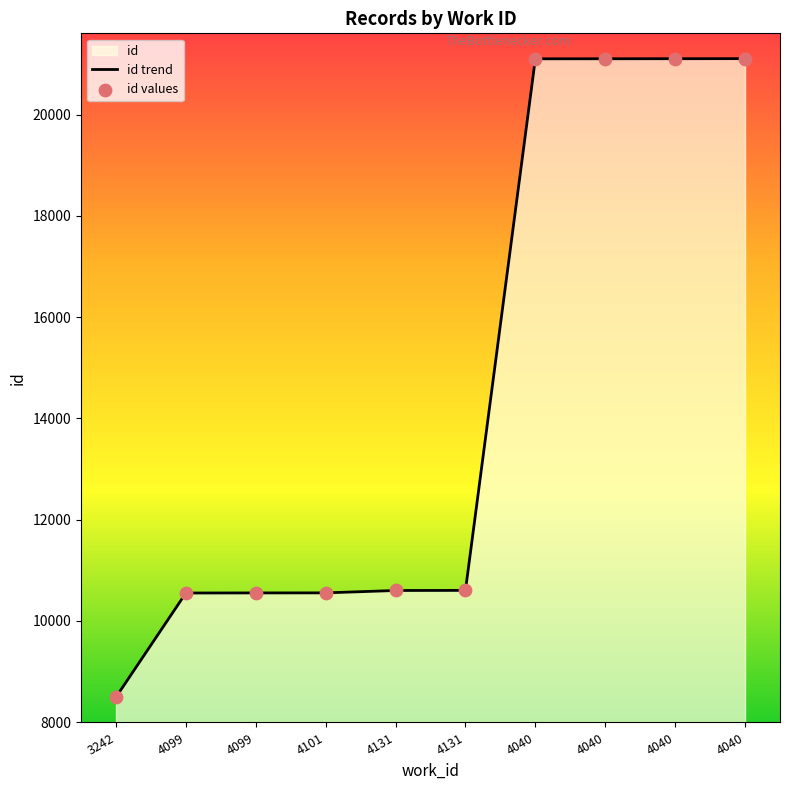

What is the total value across all series at 4131?

21204